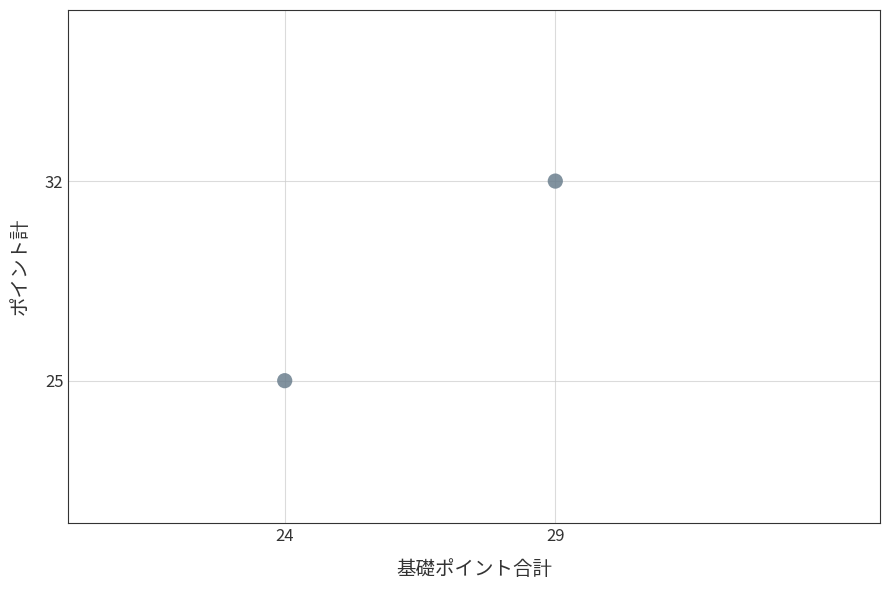

What Y value in the scatter plot is closest to 28?

25